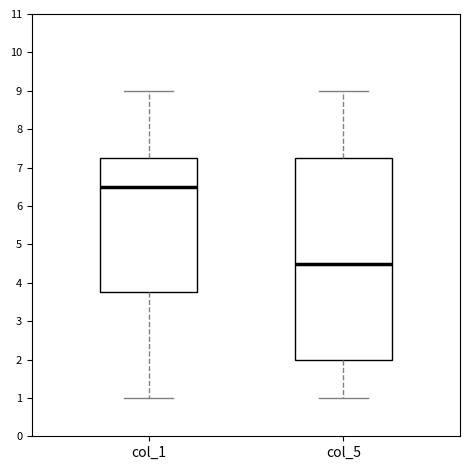

Which box is the tallest, from its lower edge to its upper edge?

col_5